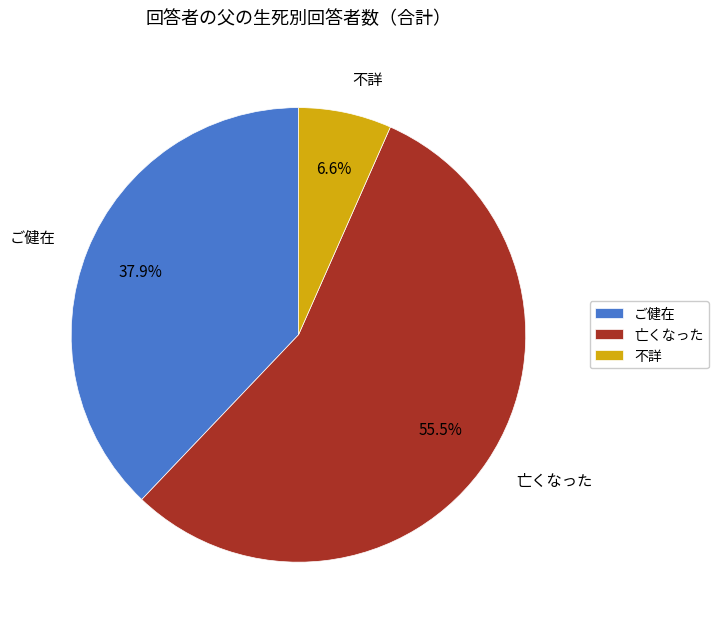

What percentage do 亡くなった and ご健在 together represent?

93.4%